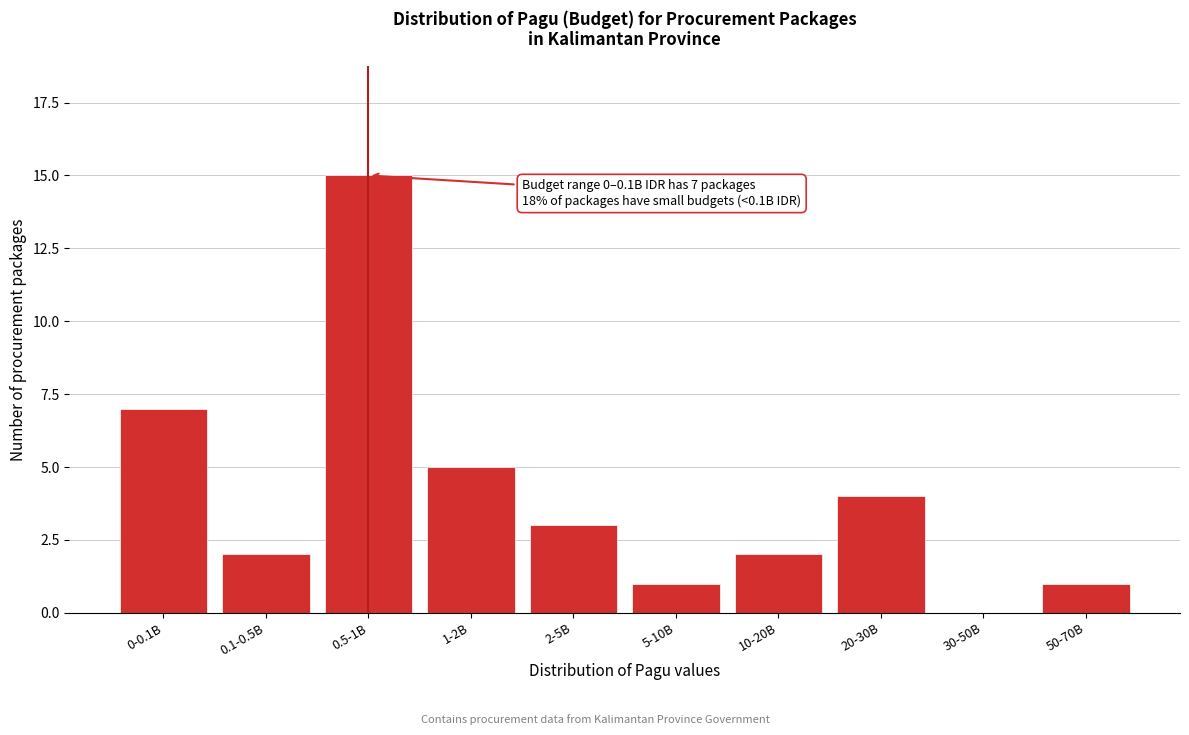

Reading left to right, transcribe all the data shown in this chart.

0-0.1B=7	0.1-0.5B=2	0.5-1B=15	1-2B=5	2-5B=3	5-10B=1	10-20B=2	20-30B=4	30-50B=0	50-70B=1